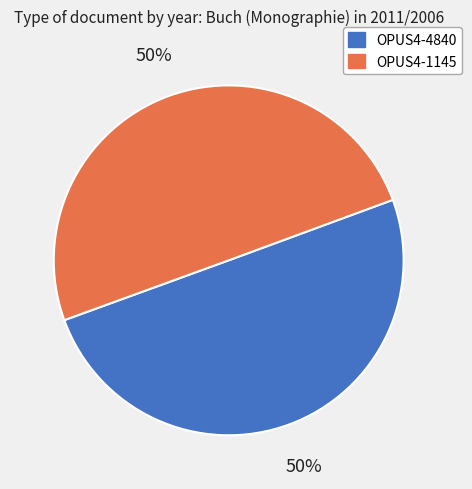

To the nearest percent, what portion does OPUS4-1145 represent?

50%